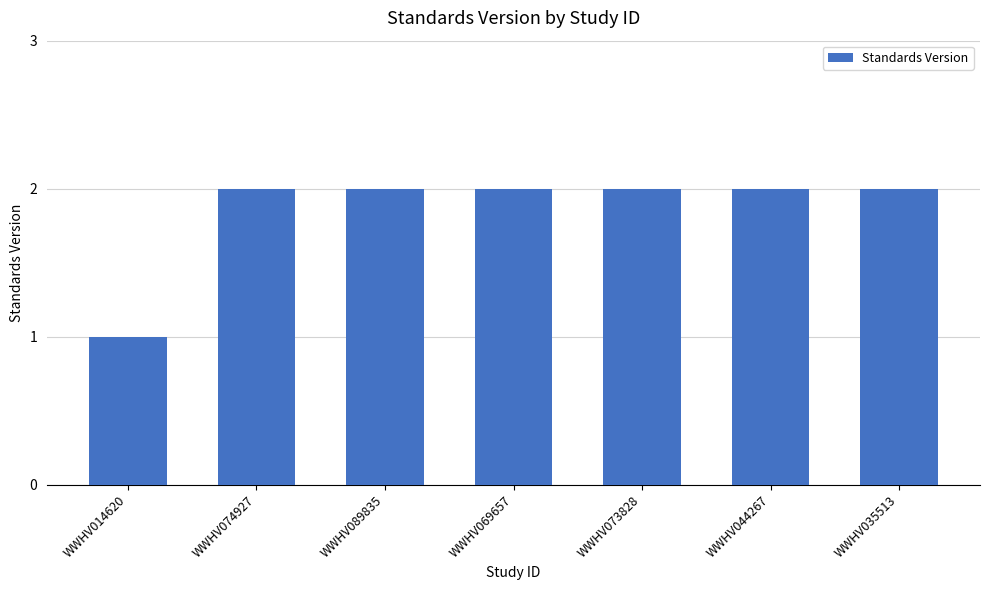

What is the value of the 5th bar from the left?

2